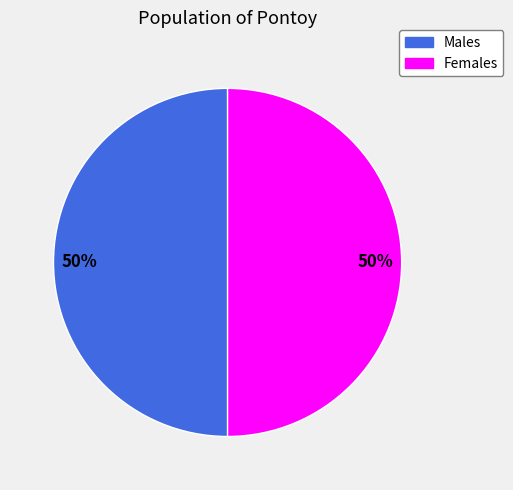

To the nearest percent, what is the average slice percentage?

50%